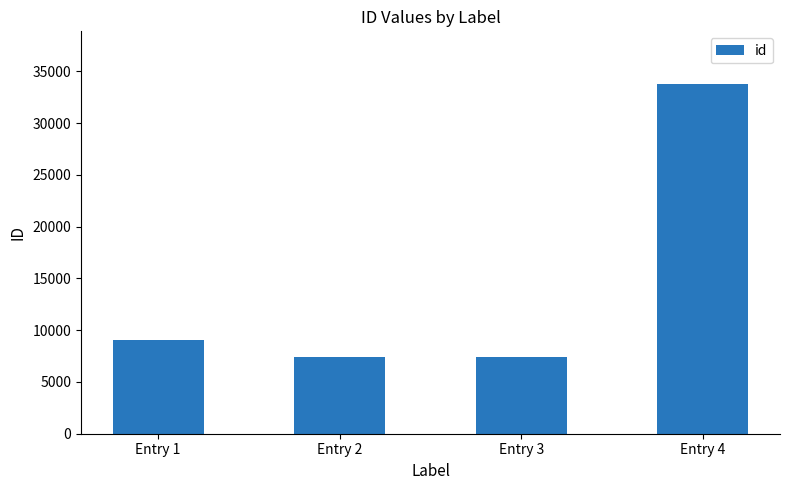

True or false: the data shows 7456 at Entry 3.

True